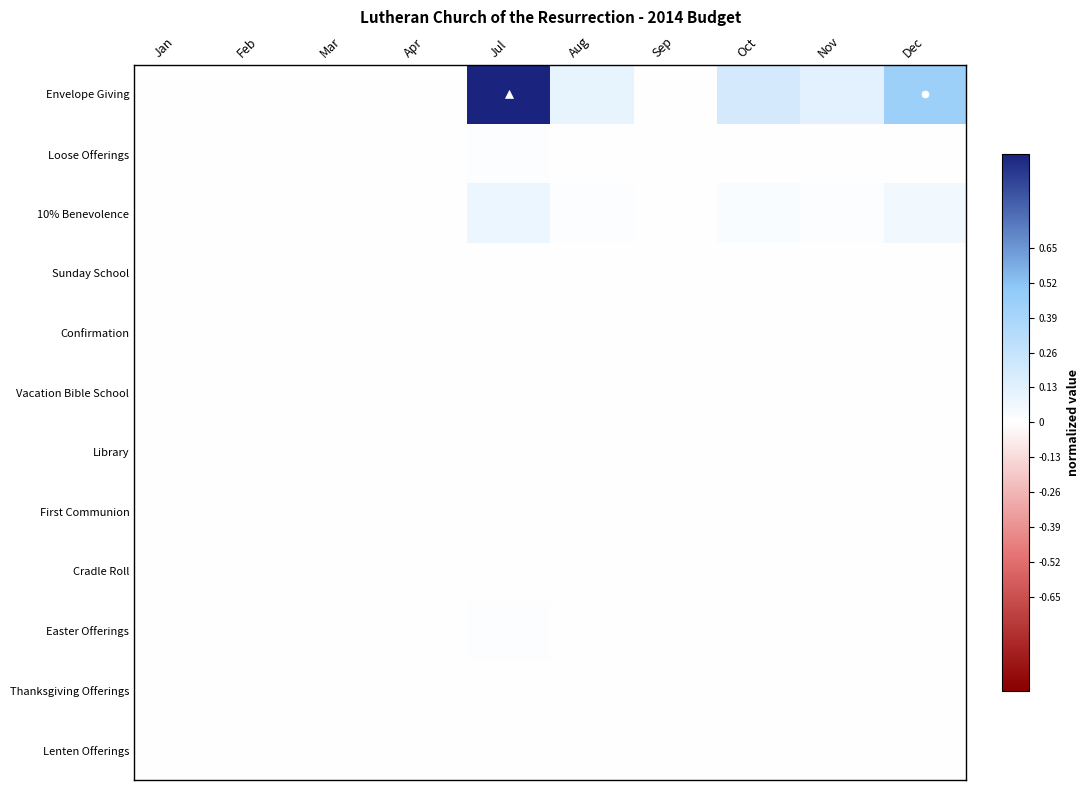

Rank the series by their maximum value, from highest to lowest.

Envelope Giving, 10% Benevolence, Loose Offerings, Easter Offerings, Lenten Offerings, Sunday School, Thanksgiving Offerings, Vacation Bible School, Confirmation, Library, Cradle Roll, First Communion